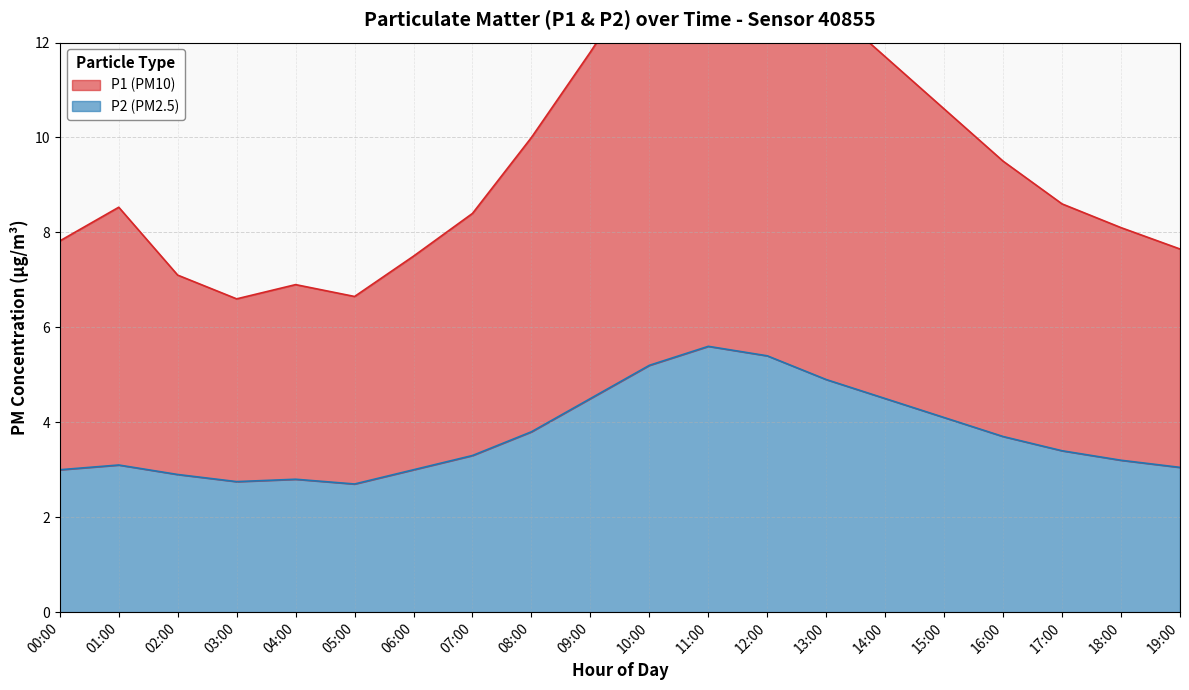

How many series are shown in this chart?

2